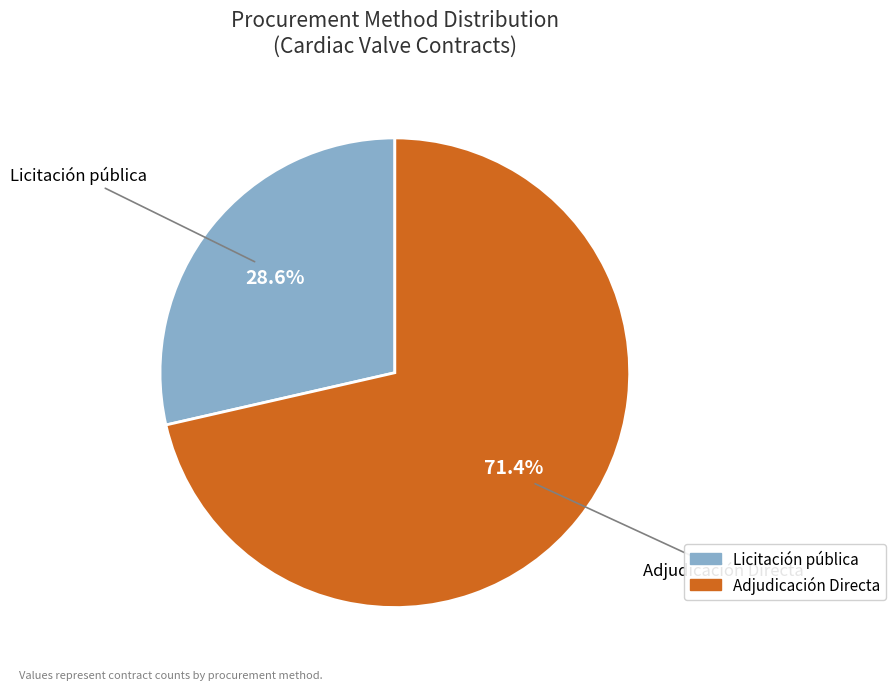

Combined, what portion of the pie is Adjudicación Directa and Licitación pública?

100.0%